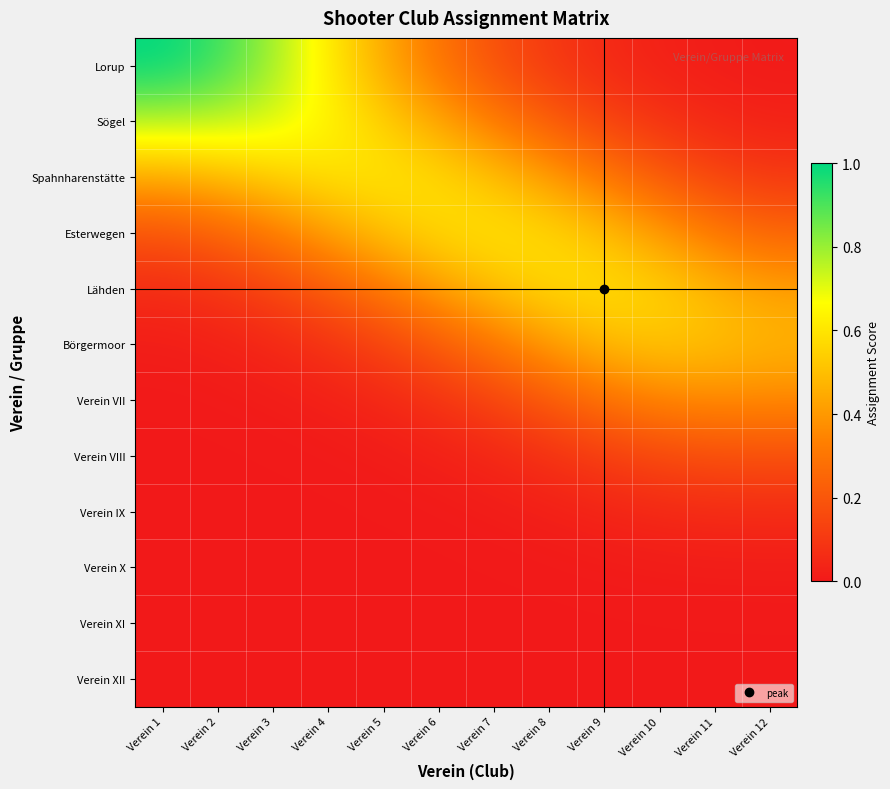

Which series has the largest range (max minus min)?

Lorup